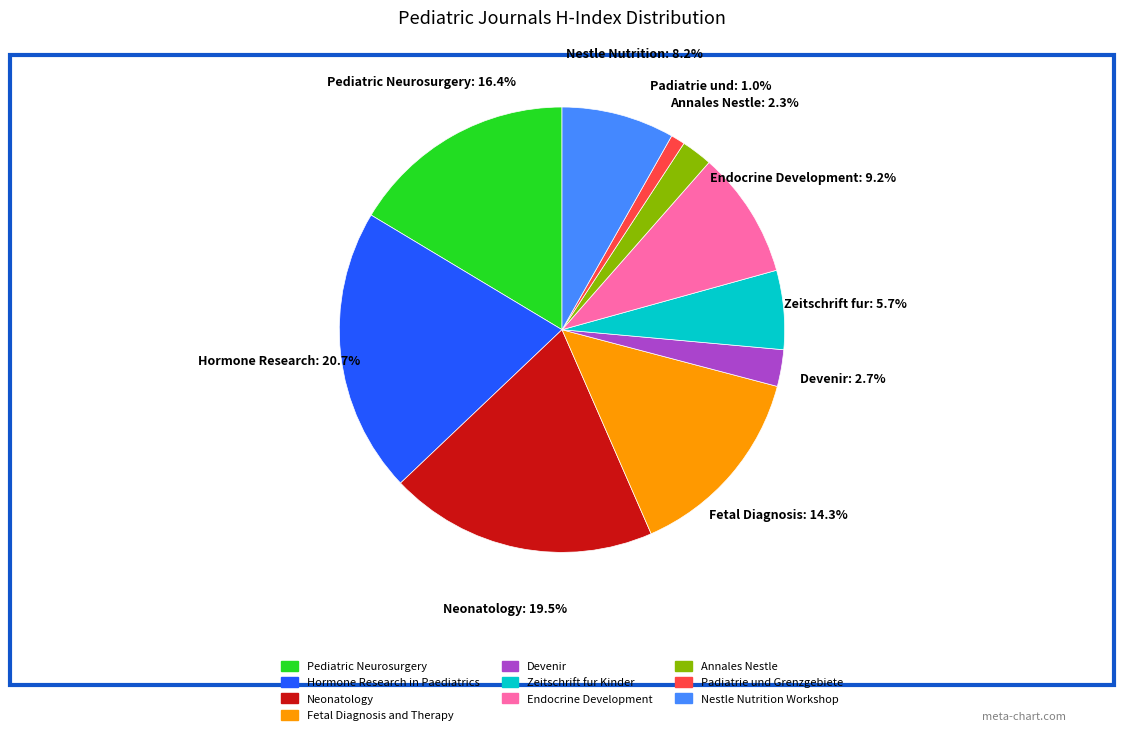

Which slice is the smallest?

Padiatrie und Grenzgebiete